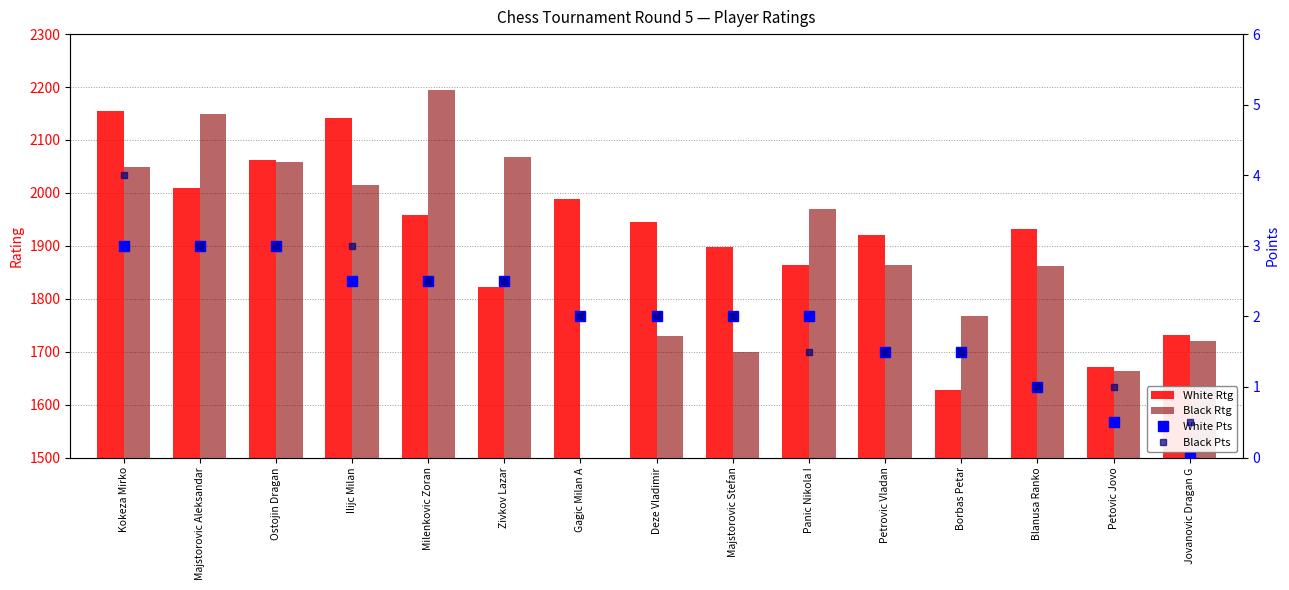

Where is White Rtg nearest to the value 1891?

Majstorovic Stefan